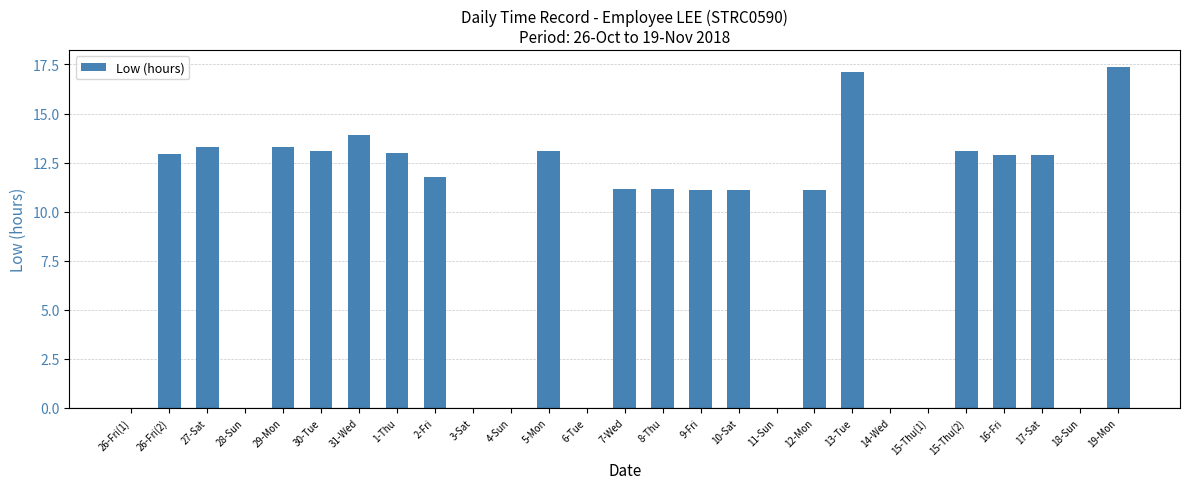

Are the bars horizontal?

No